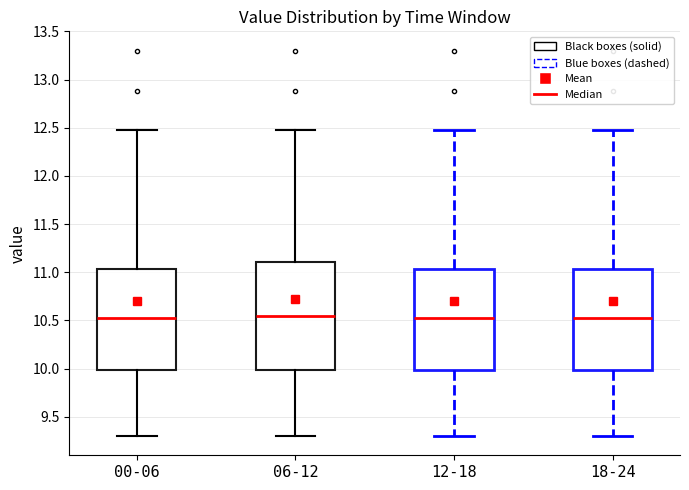

Reading left to right, transcribe this box plot: for each box, give where its median line is, the range the box spans, and where its two whiskers end, as read against the y-axis. The values are not printed on the chart, so give them approximately, as read against the axis.

00-06: median 10.55, box 10.00 to 11.05, whiskers 9.30 to 12.50
06-12: median 10.55, box 10.00 to 11.10, whiskers 9.30 to 12.50
12-18: median 10.55, box 10.00 to 11.05, whiskers 9.30 to 12.50
18-24: median 10.55, box 10.00 to 11.05, whiskers 9.30 to 12.50